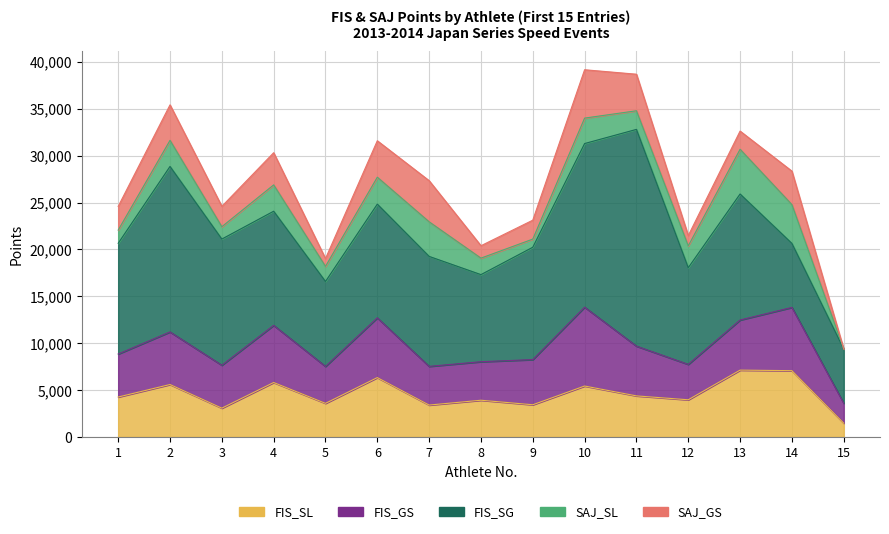

Reading right to left, transcribe all the data shown in this chart.

FIS_SL: 1465	7069	7125	3962	4378	5430	3432	3914	3399	6330	3582	5806	3070	5592	4257
FIS_GS: 2126	6747	5347	3777	5308	8412	4817	4110	4127	6374	3939	6096	4578	5608	4587
FIS_SG: 5784	6829	13444	10313	23121	17456	11986	9290	11732	12131	9062	12177	13459	17654	11813
SAJ_SL: 0	4141	4771	2333	1988	2714	870	1760	3692	2874	1612	2809	1318	2787	1407
SAJ_GS: 0	3567	1940	1091	3899	5158	2018	1324	4388	3886	830	3431	2171	3784	2528